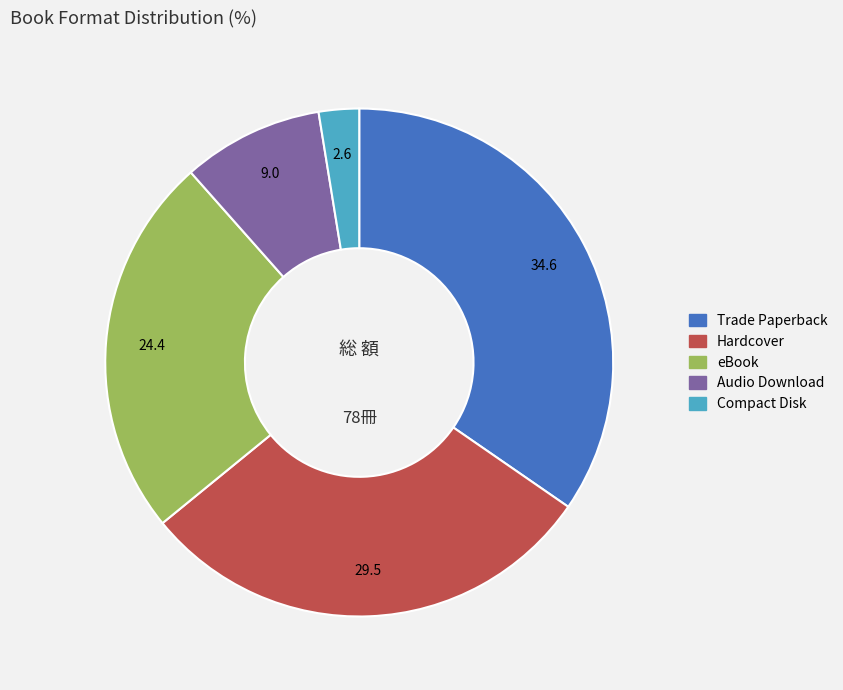

Rank the categories by value from highest to lowest.

Trade Paperback, Hardcover, eBook, Audio Download, Compact Disk